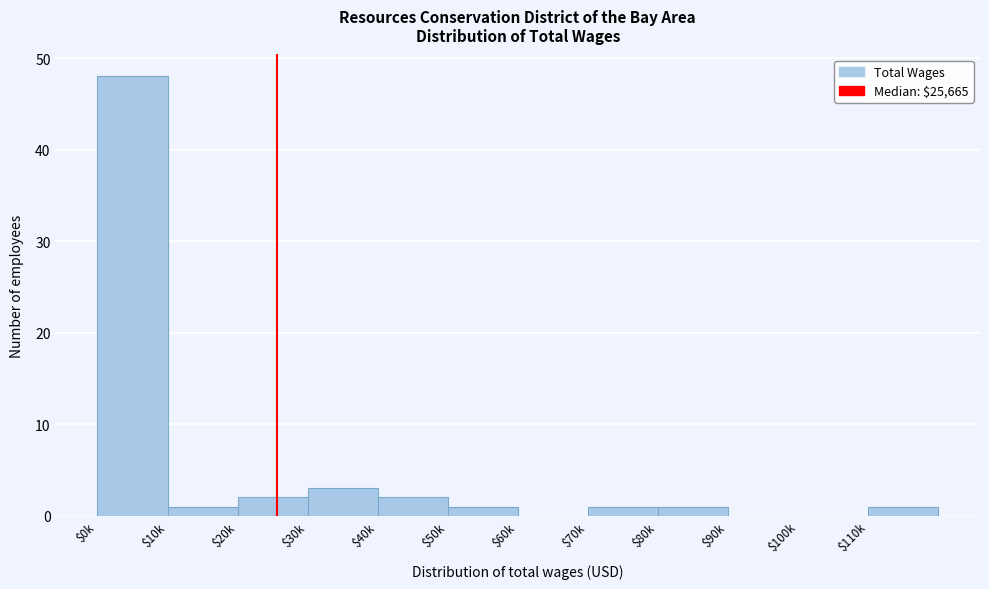

True or false: the data shows 1 at $70k.

True